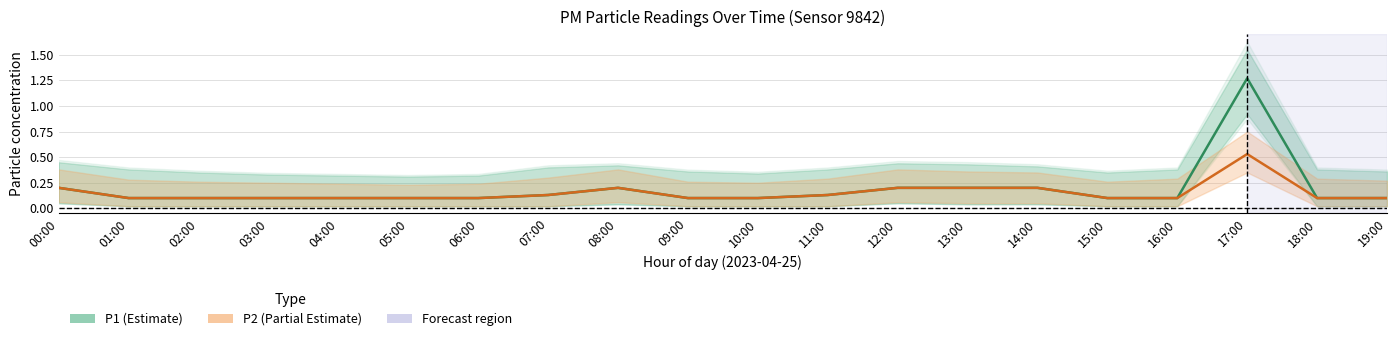

Rank the series by their maximum value, from highest to lowest.

P1, P2